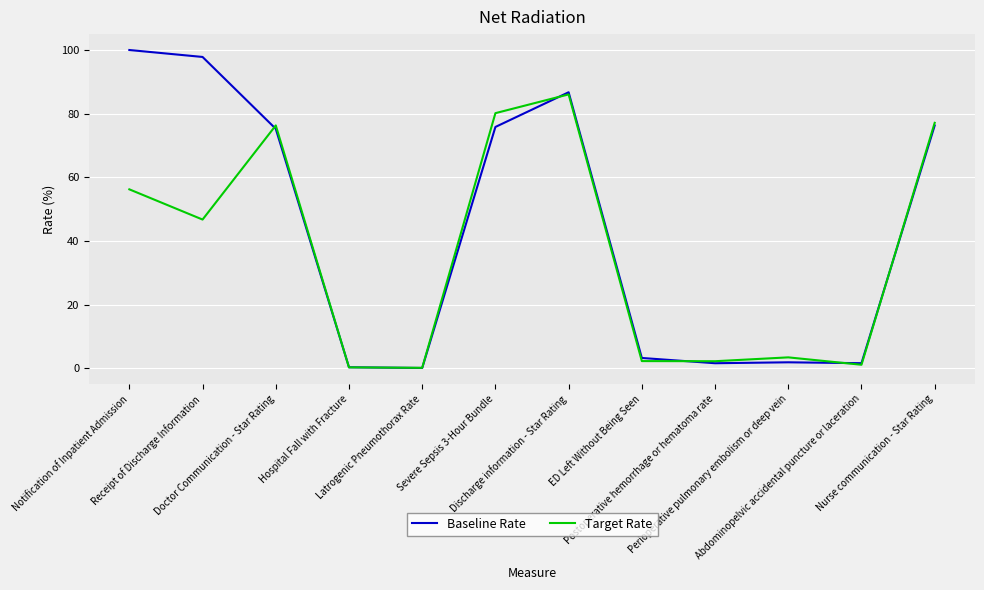

What is the greatest value displayed?

99.9